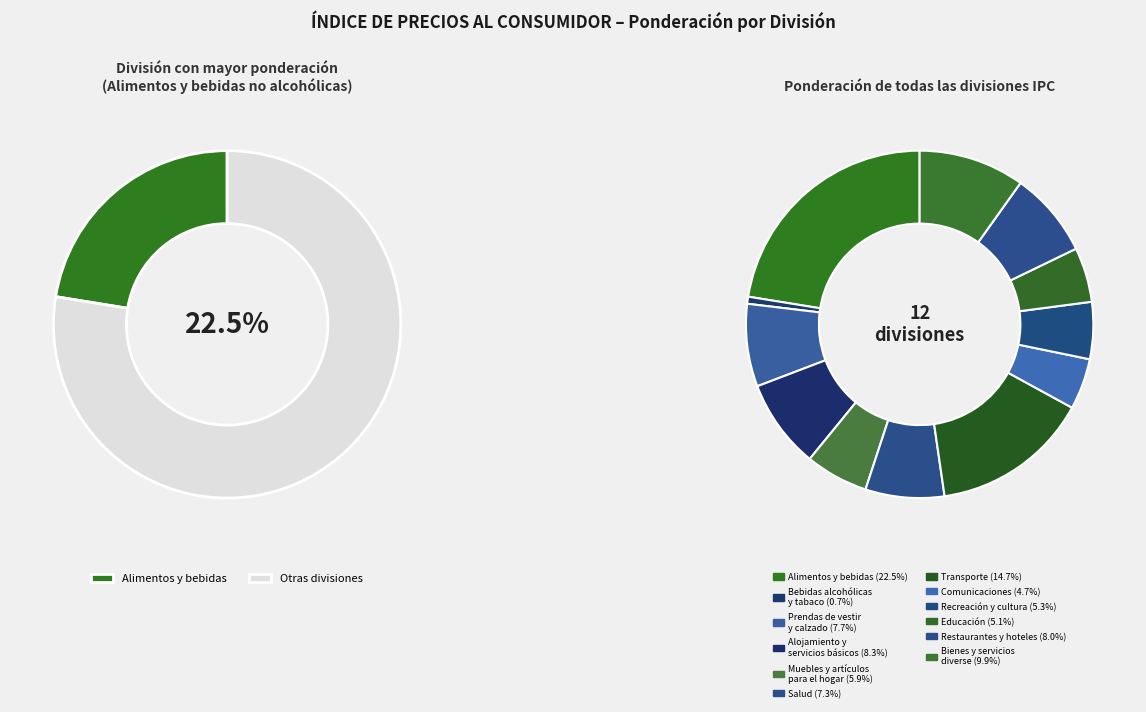

To the nearest percent, what is the difference between the Bebidas alcohólicas, tabaco y estupefacientes and Recreación y cultura slice percentages?

5%